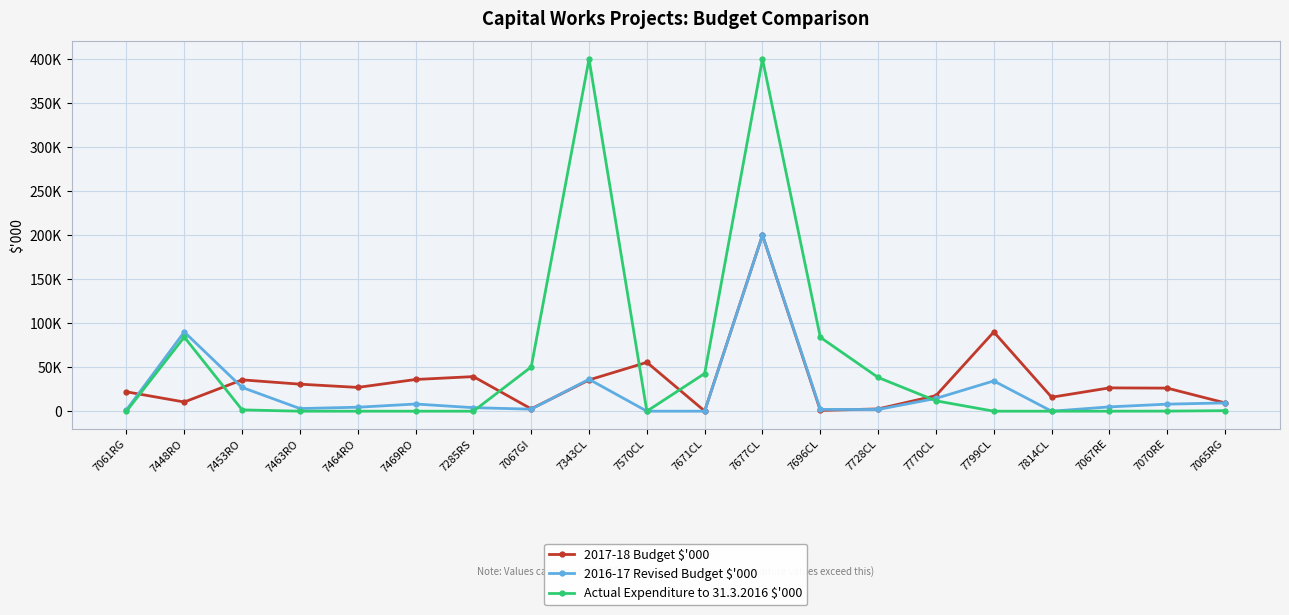

What is the average value of the 2016-17 Revised Budget $'000 series?

22590